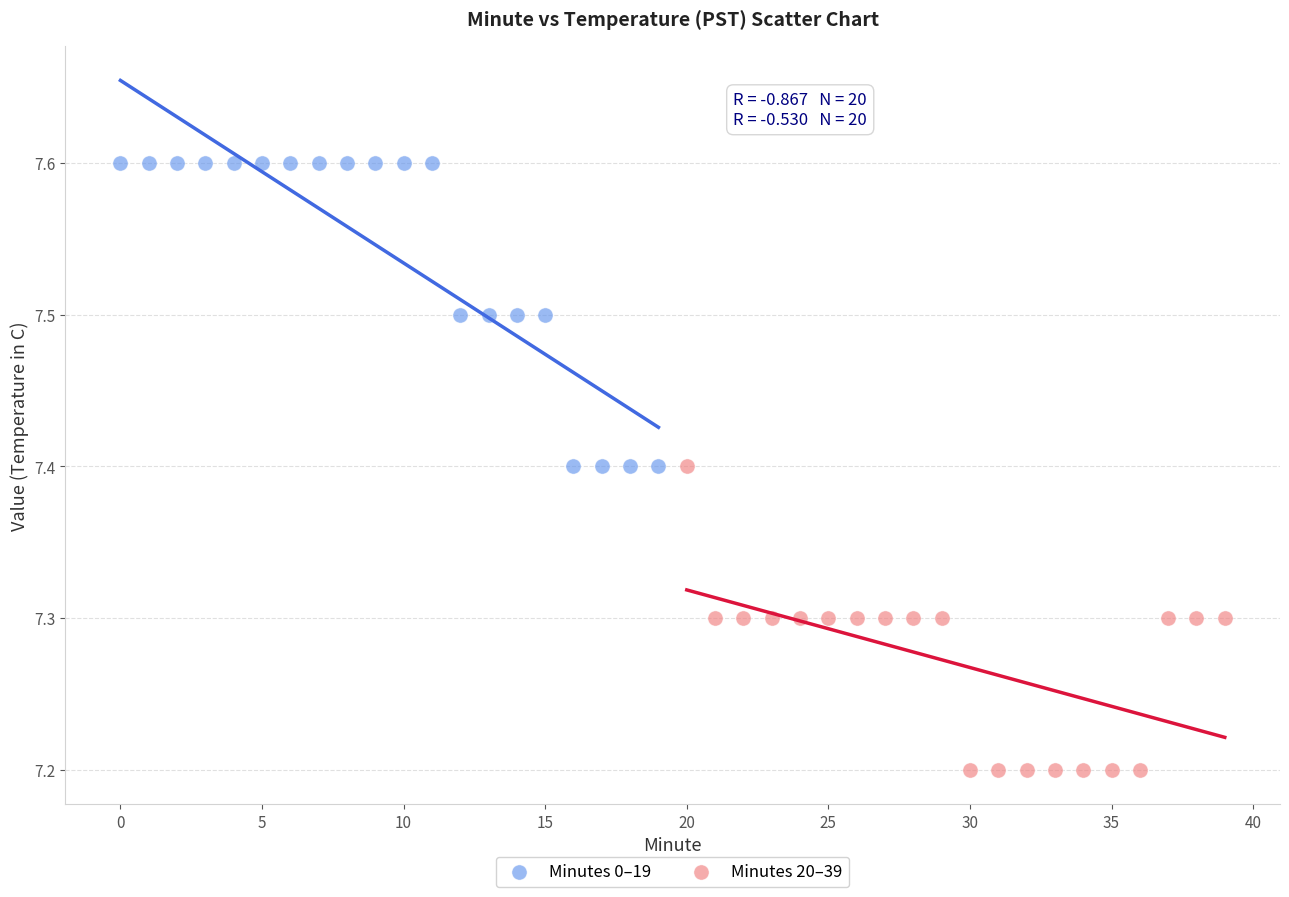

Which series reaches the maximum Y coordinate?

Minutes 0–19